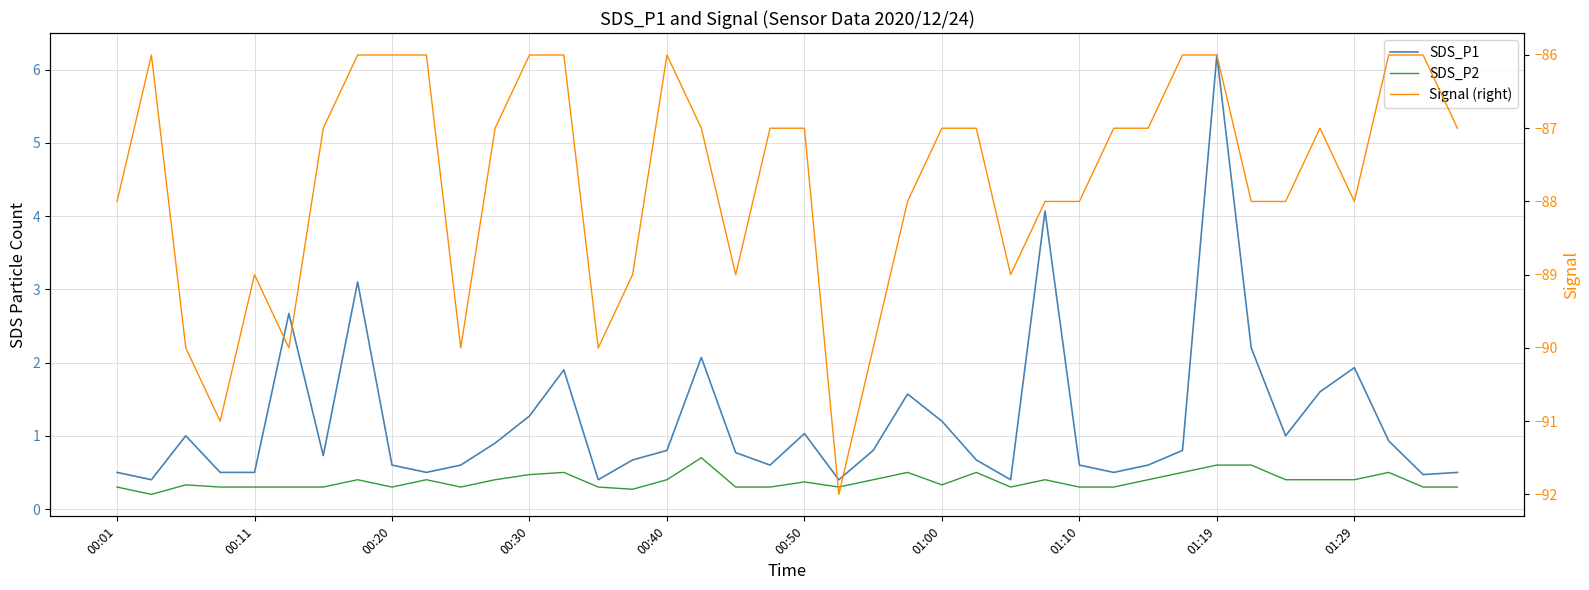

What is the total value across all series at 13?

-83.6